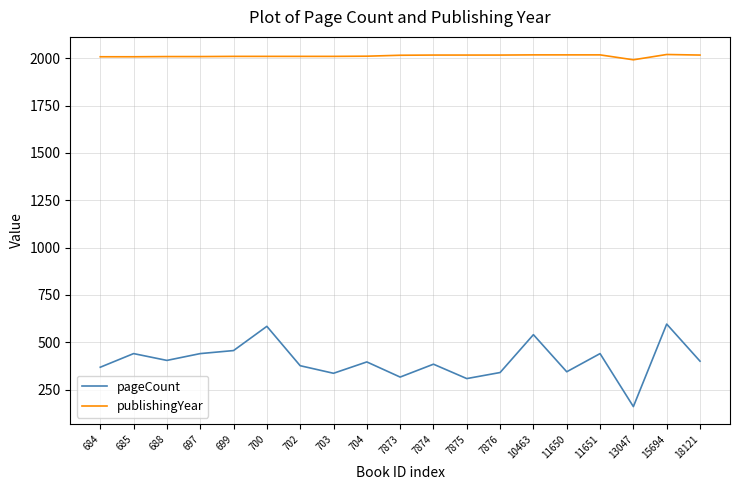

Between 7873 and 7874, which series saw the biggest shift?

pageCount